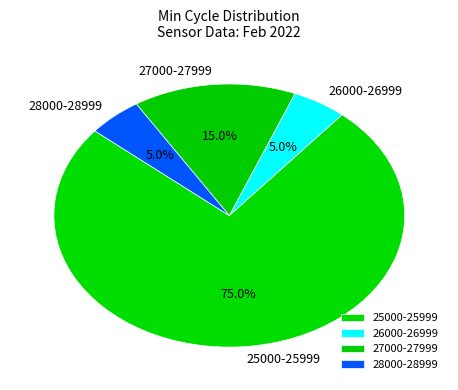

Which has a higher value, 27000-27999 or 25000-25999?

25000-25999